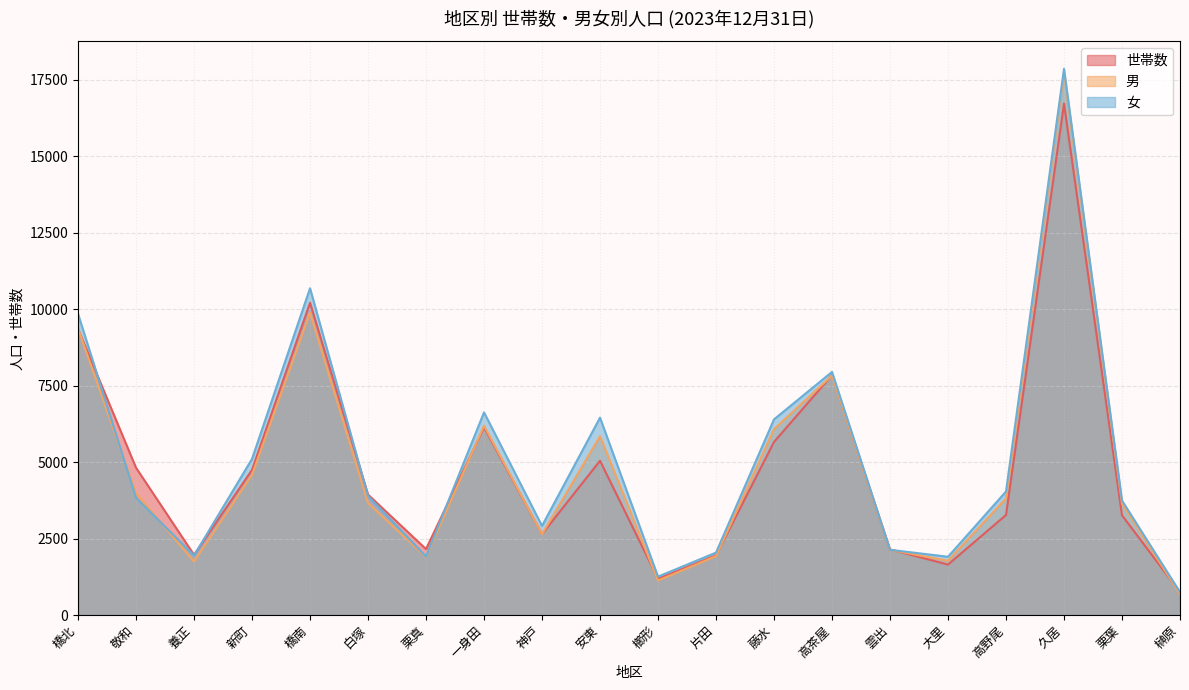

At which category does 男 reach its first local peak?

橋南